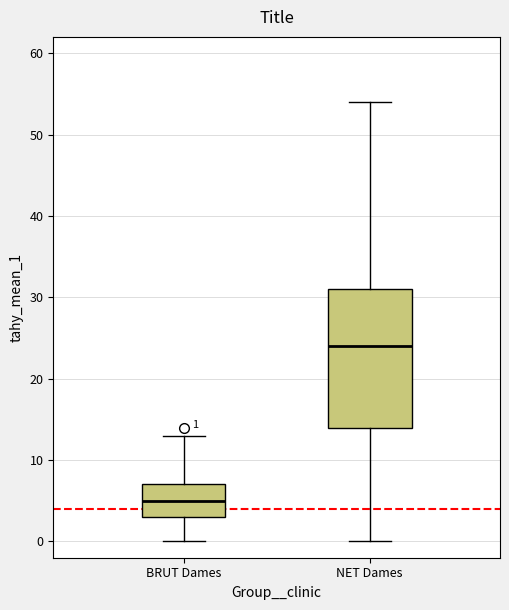

Which box has the lowest median line?

BRUT Dames